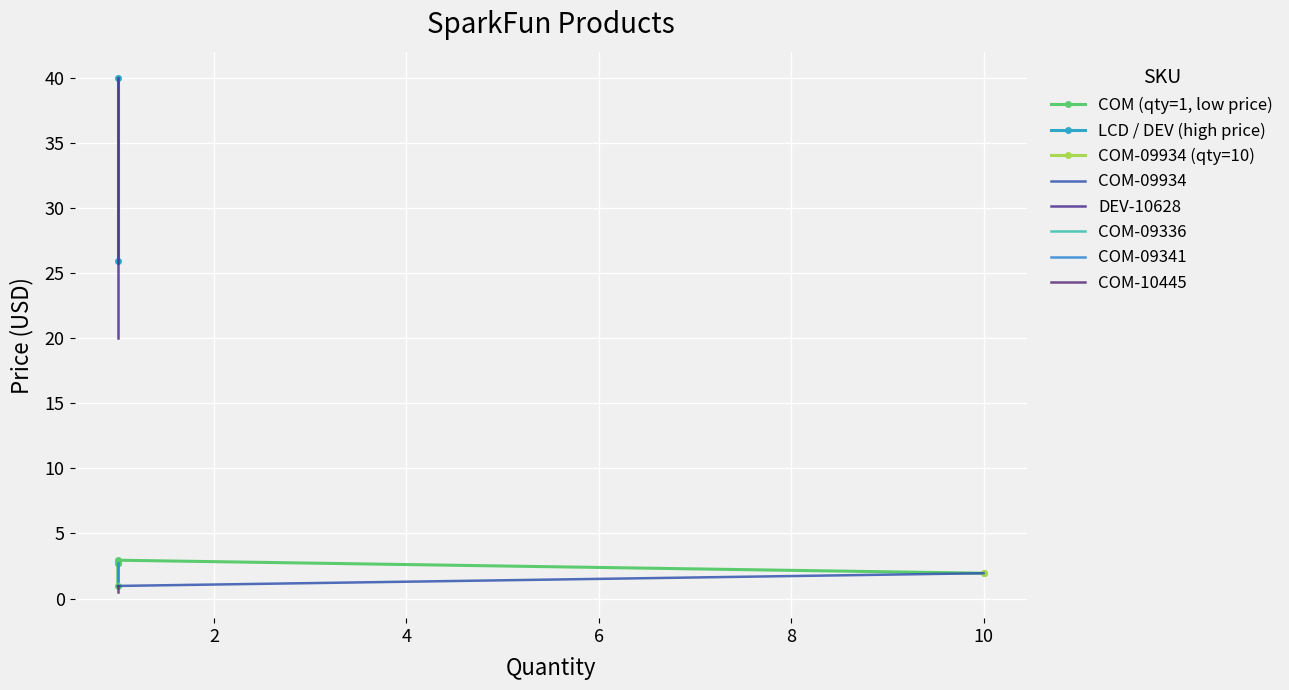

Is this an area chart (filled region under the line)?

No